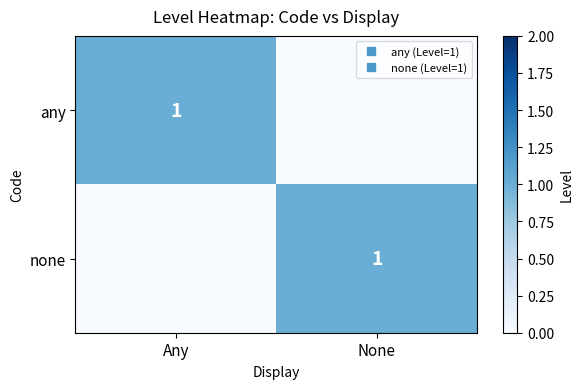

What is the sum of all none values?

1